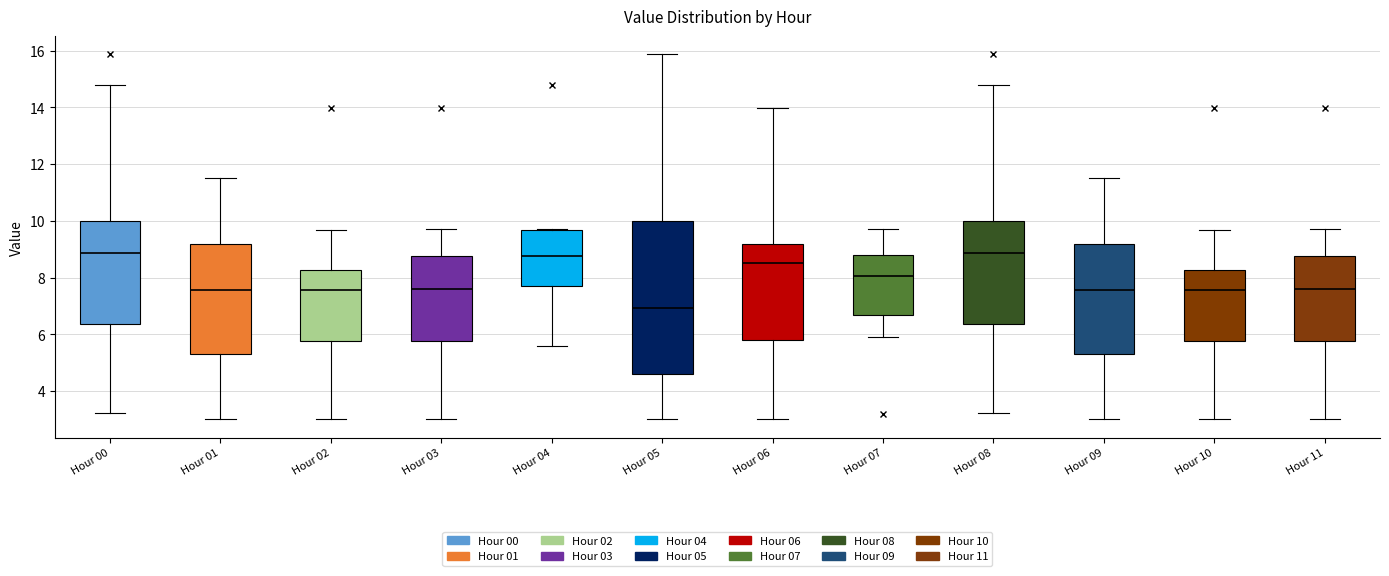

Which box has the lowest median line?

Hour 05